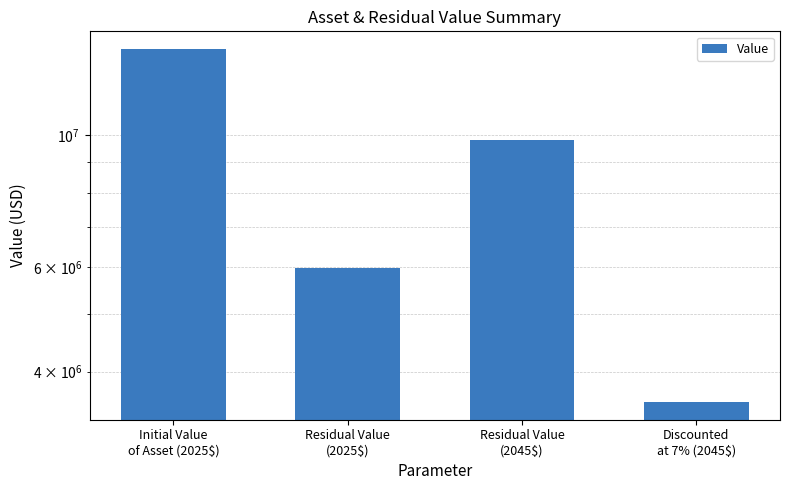

What is the label of the 1st bar from the left?

Initial Value
of Asset (2025$)